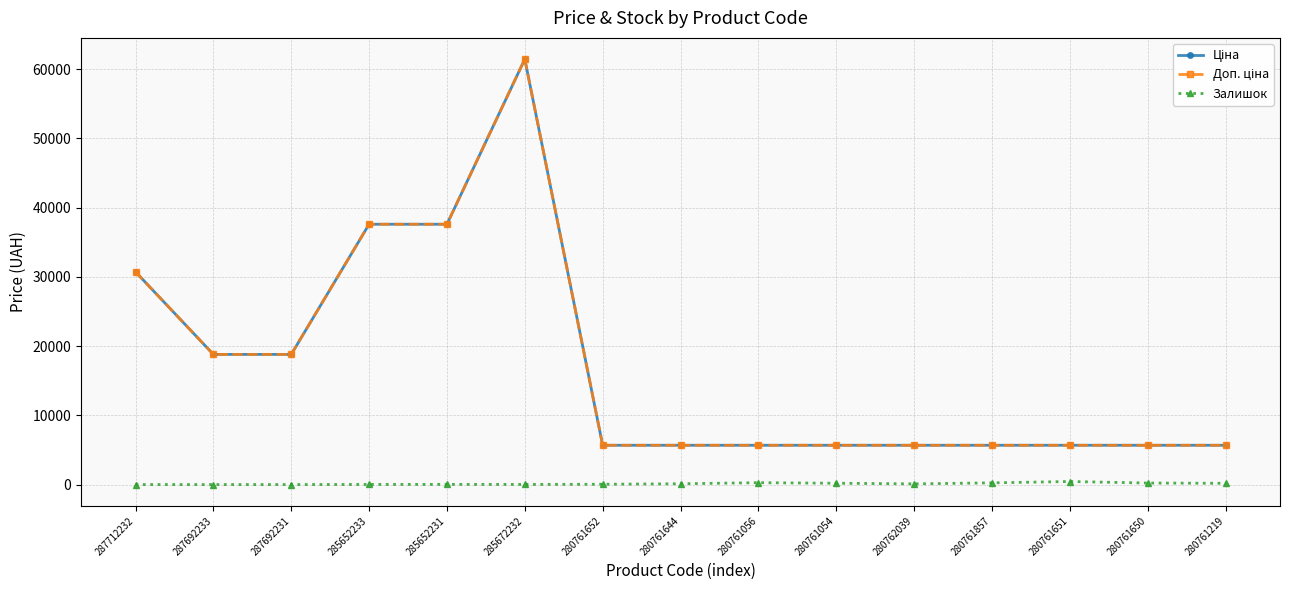

List the series in order of their peak value, highest first.

Ціна, Доп. ціна, Залишок